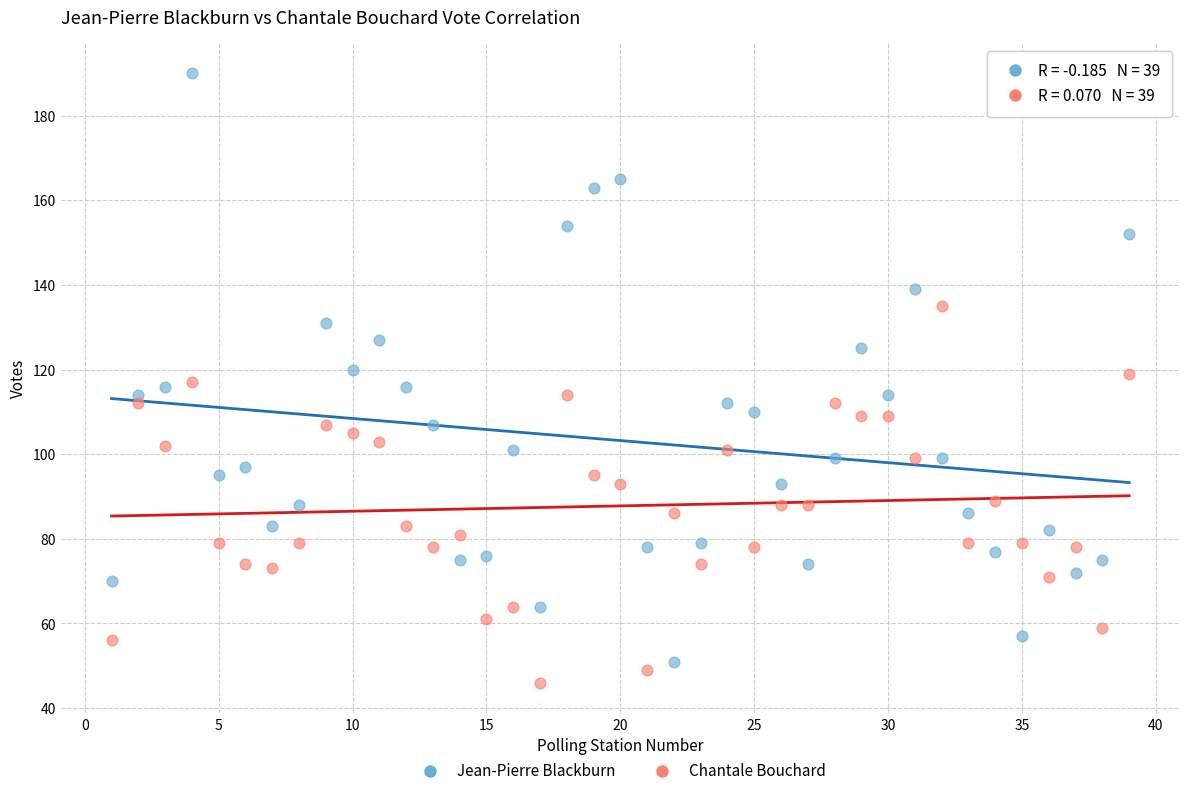

What are all the series names shown in the legend?

Jean-Pierre Blackburn, Chantale Bouchard